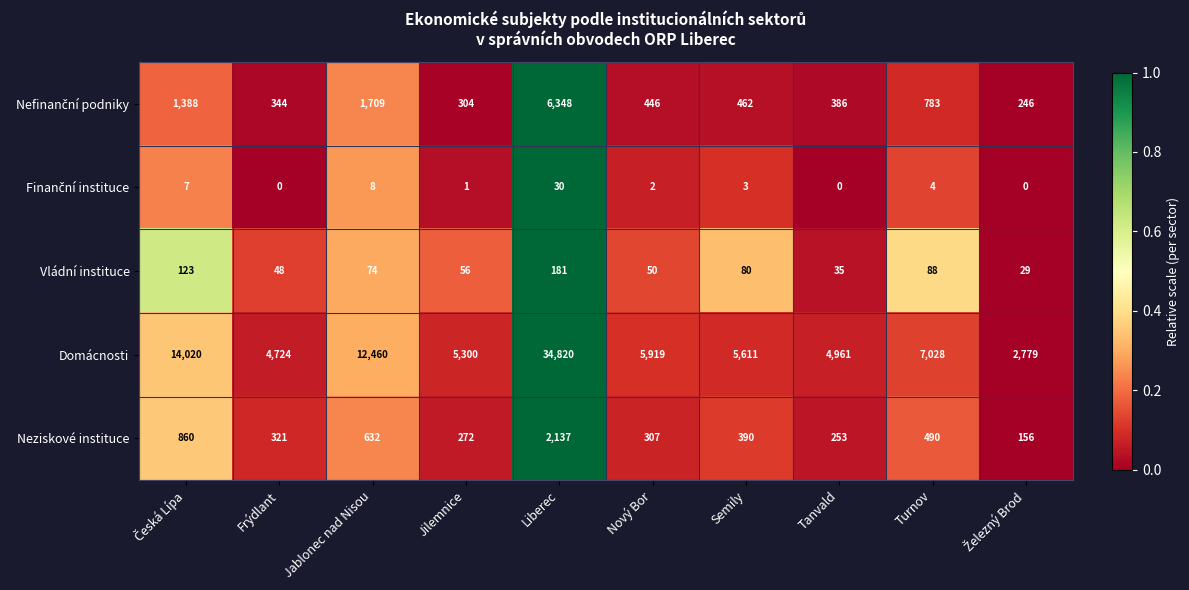

Which series has the largest range (max minus min)?

Domácnosti